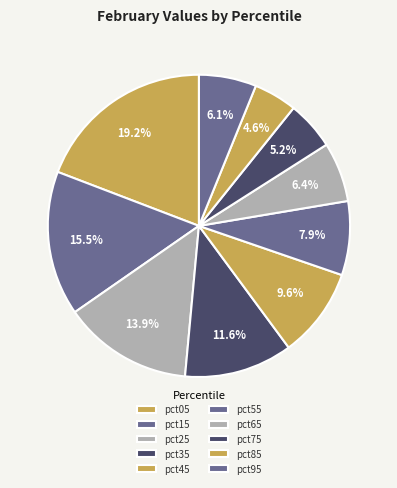

What percentage is the pct95 slice, to the nearest percent?

6%